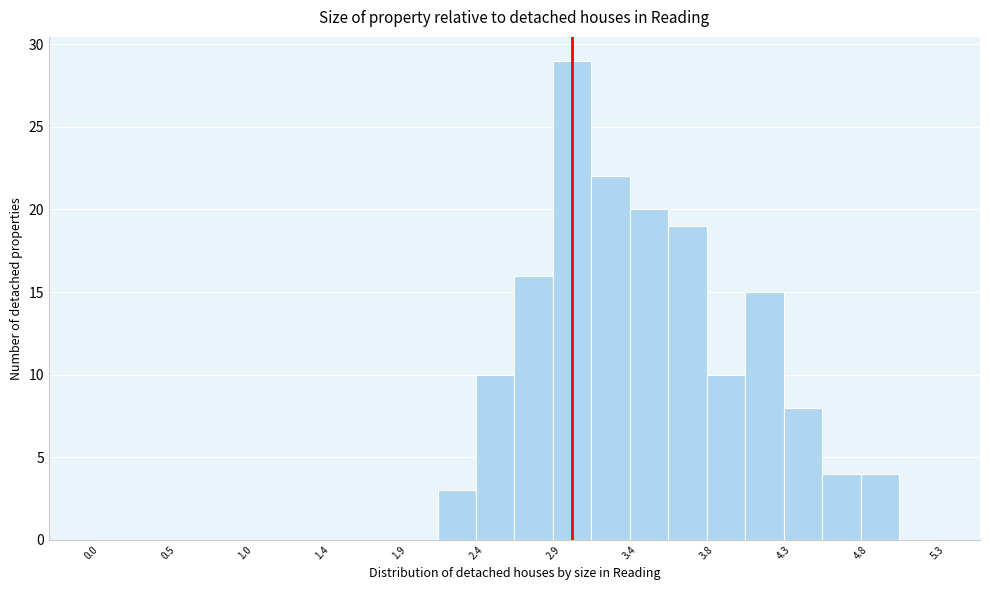

Reading left to right, list every bar in this chart as the range it spans on the x-axis followed by its height. Neither the bar edges nor the heights are printed on the chart, so give them approximately, as read against the axes.

0.00 to 0.24: 0
0.24 to 0.48: 0
0.48 to 0.72: 0
0.72 to 0.96: 0
0.96 to 1.20: 0
1.20 to 1.44: 0
1.44 to 1.68: 0
1.68 to 1.92: 0
1.92 to 2.16: 0
2.16 to 2.40: 3
2.40 to 2.64: 10
2.64 to 2.88: 16
2.88 to 3.12: 29
3.12 to 3.36: 22
3.36 to 3.60: 20
3.60 to 3.84: 19
3.84 to 4.08: 10
4.08 to 4.32: 15
4.32 to 4.56: 8
4.56 to 4.80: 4
4.80 to 5.04: 4
5.04 to 5.28: 0